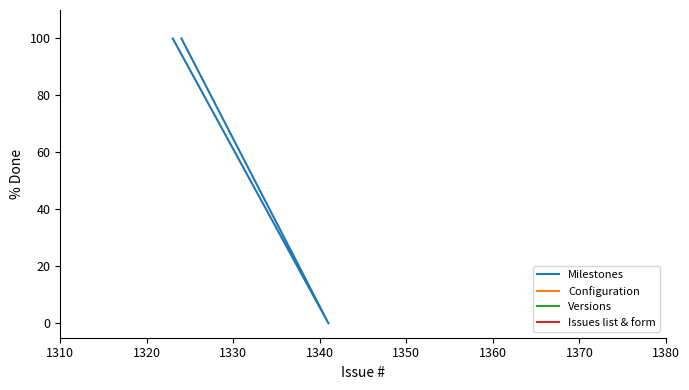

What is the sum of all values?

200